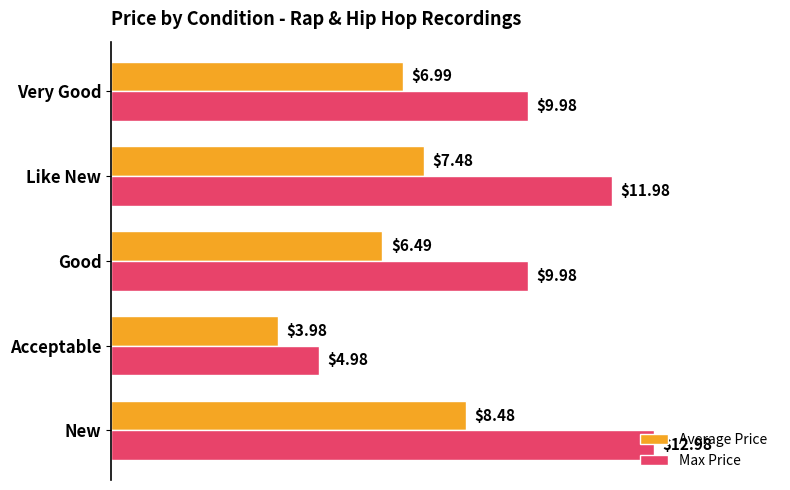

Which category has the highest value across all series?

New